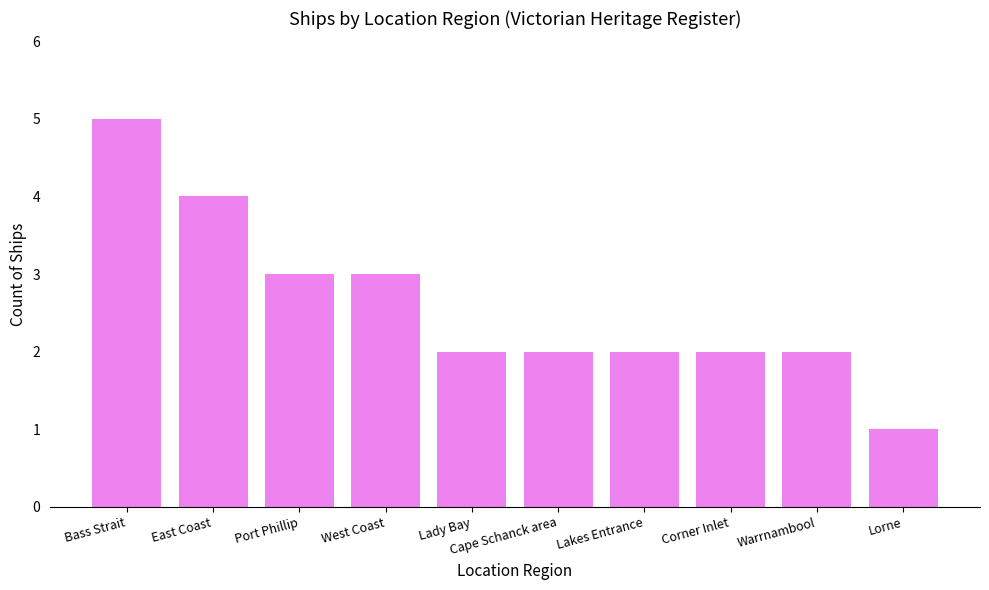

Between Cape Schanck area and Lorne, which is larger?

Cape Schanck area